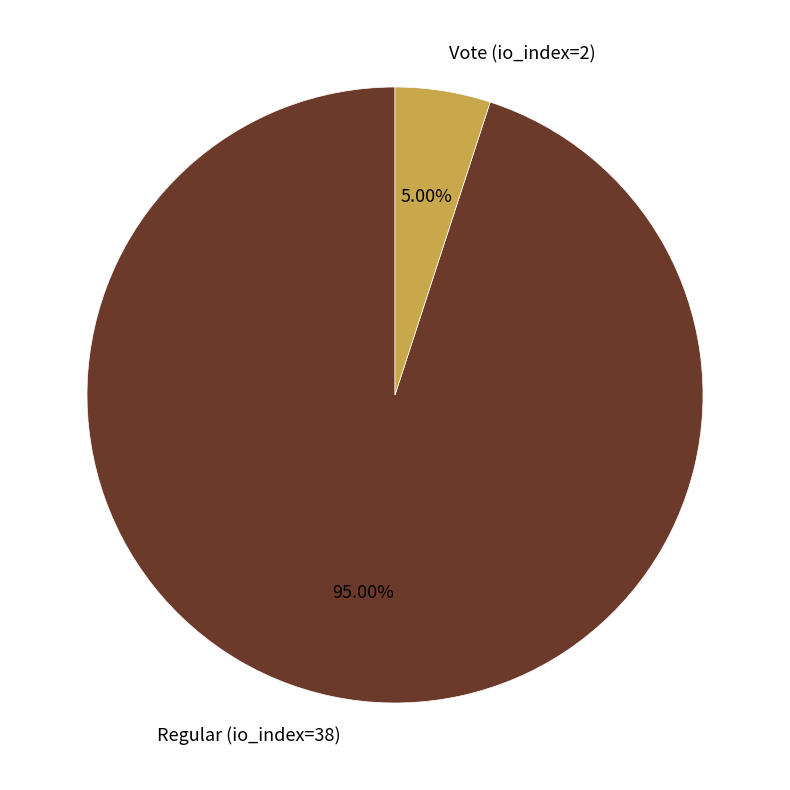

Count the number of slices in the pie.

2